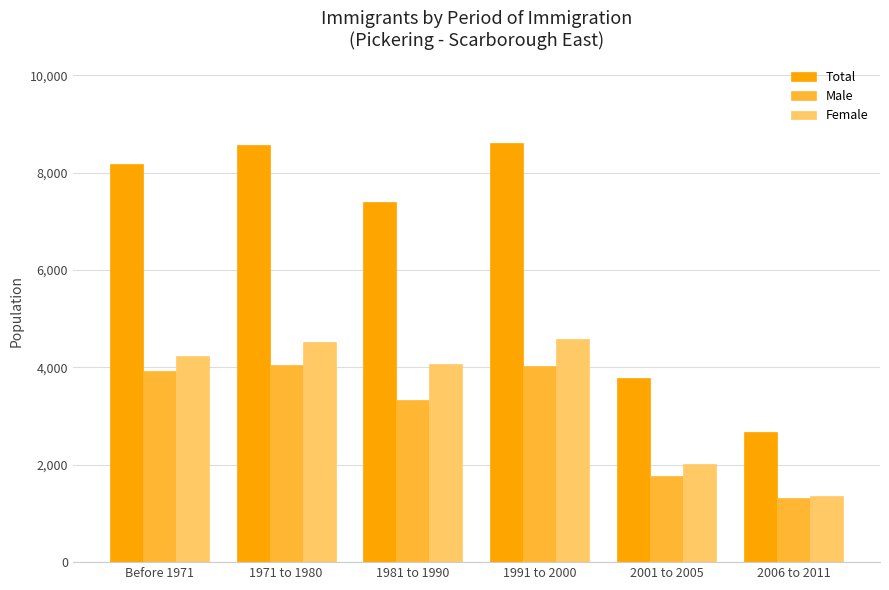

What is the label of the 2nd bar from the right?

2001 to 2005